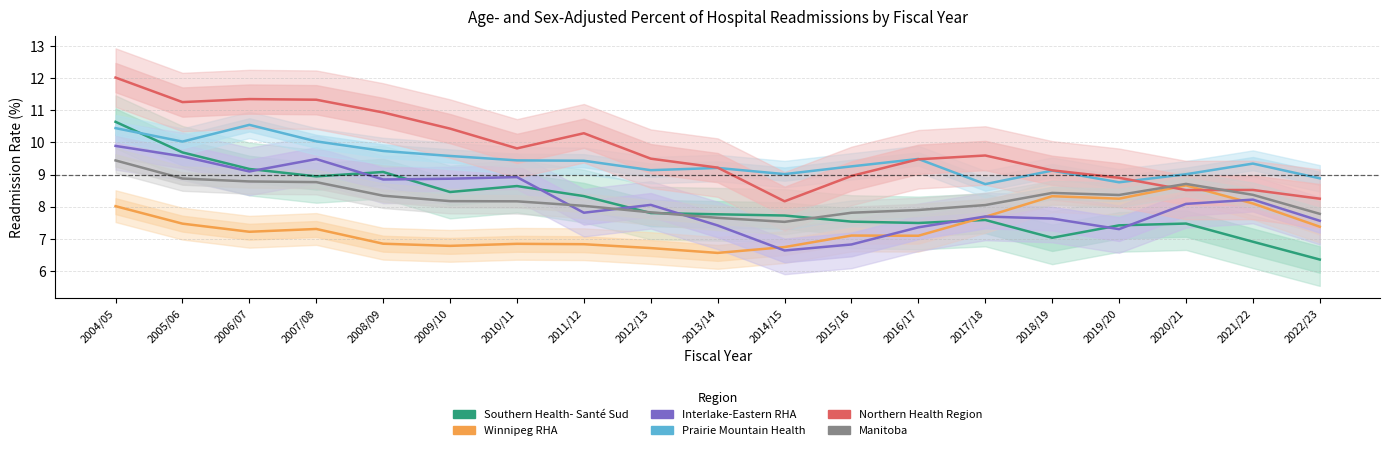

What is the sum of all Interlake-Eastern
RHA values?

155.2